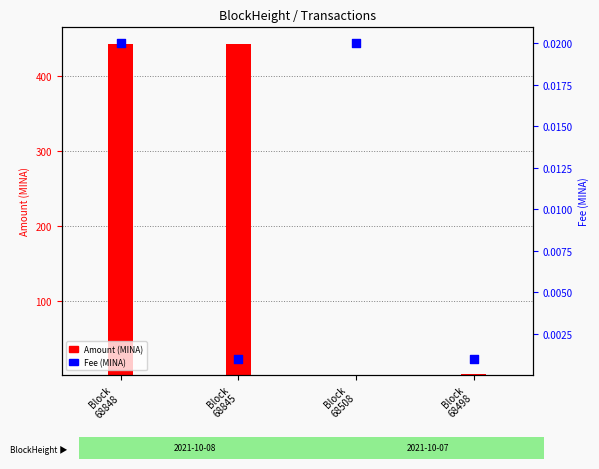

At which category is the sum across all series the highest?

Block
68845